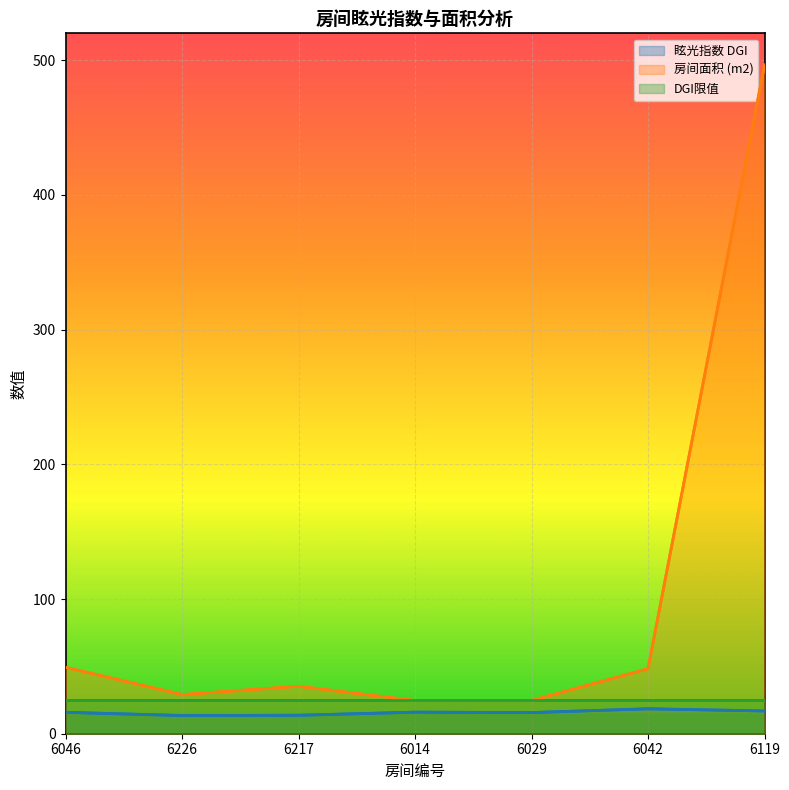

True or false: 房间面积 (m2) and 眩光指数 DGI cross at least once.

False